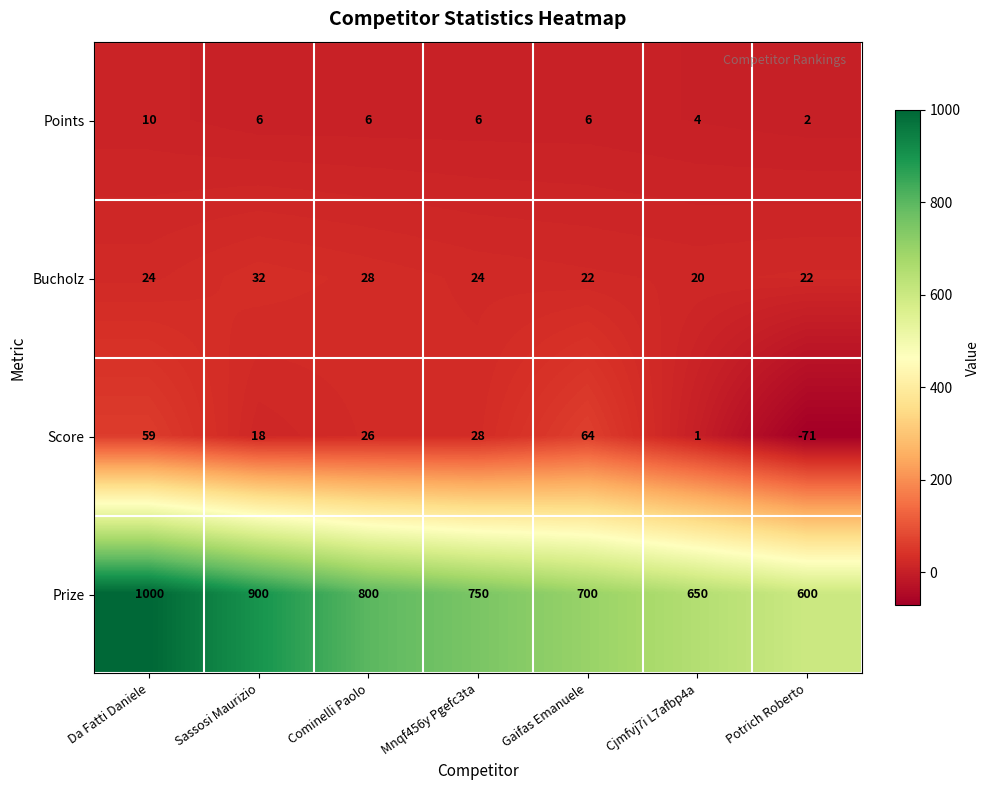

At which label is Prize closest to 800?

Cominelli Paolo